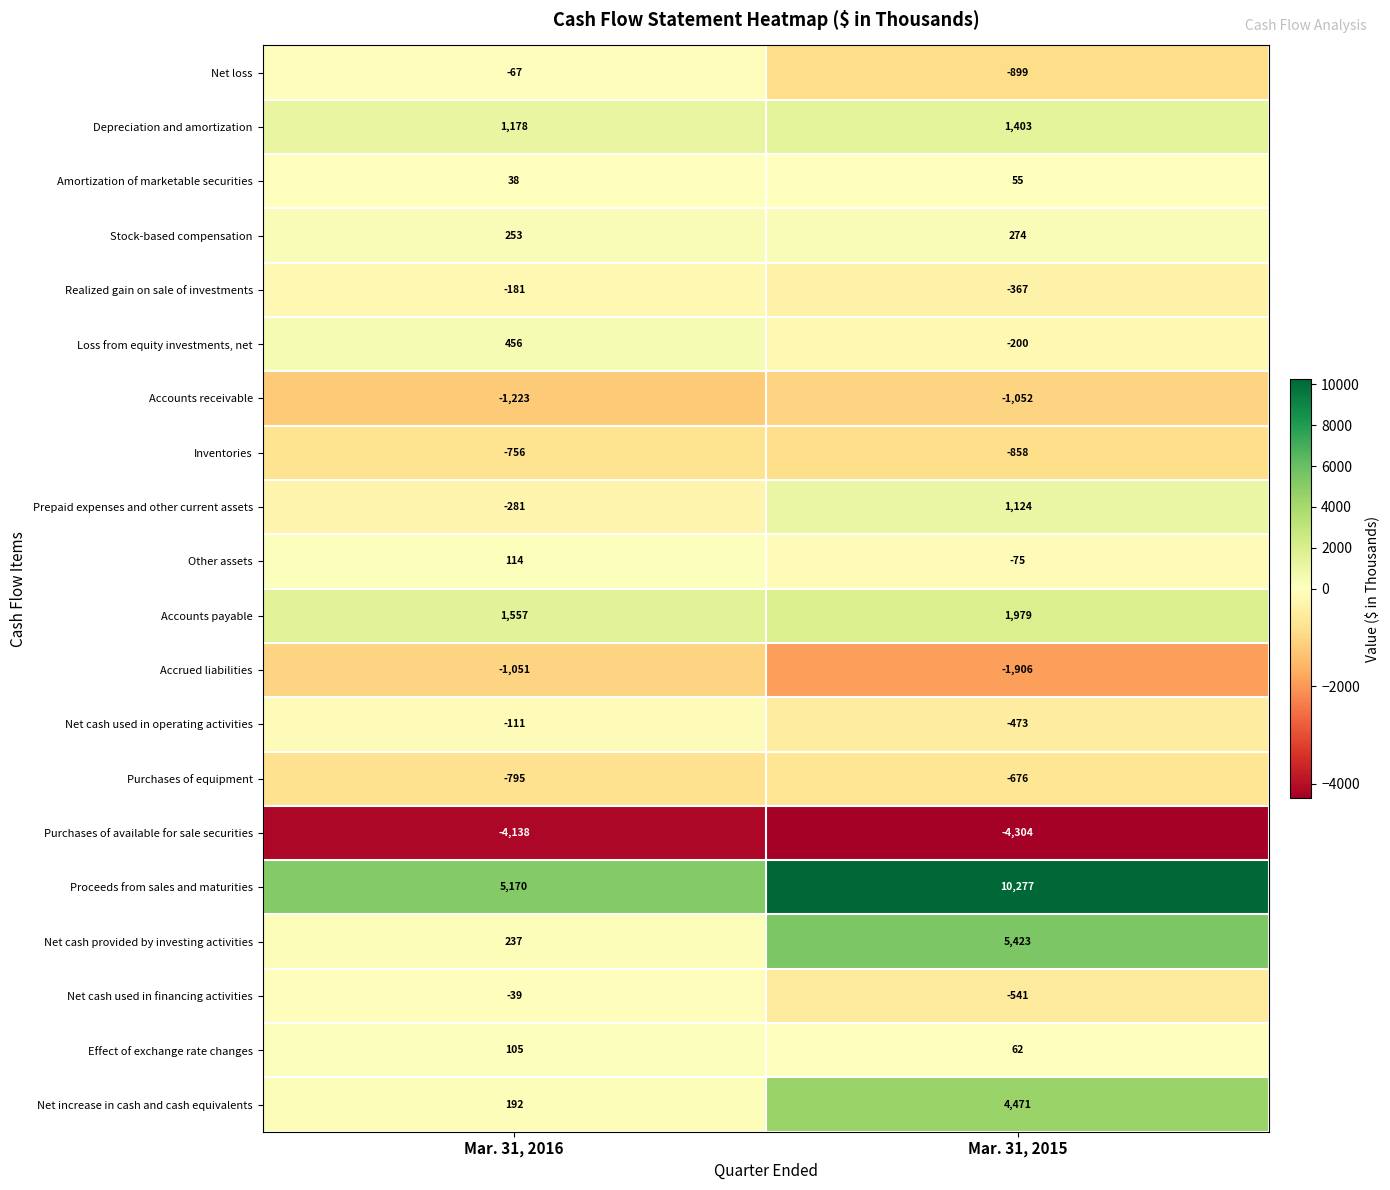

How many categories are shown in the chart?

2